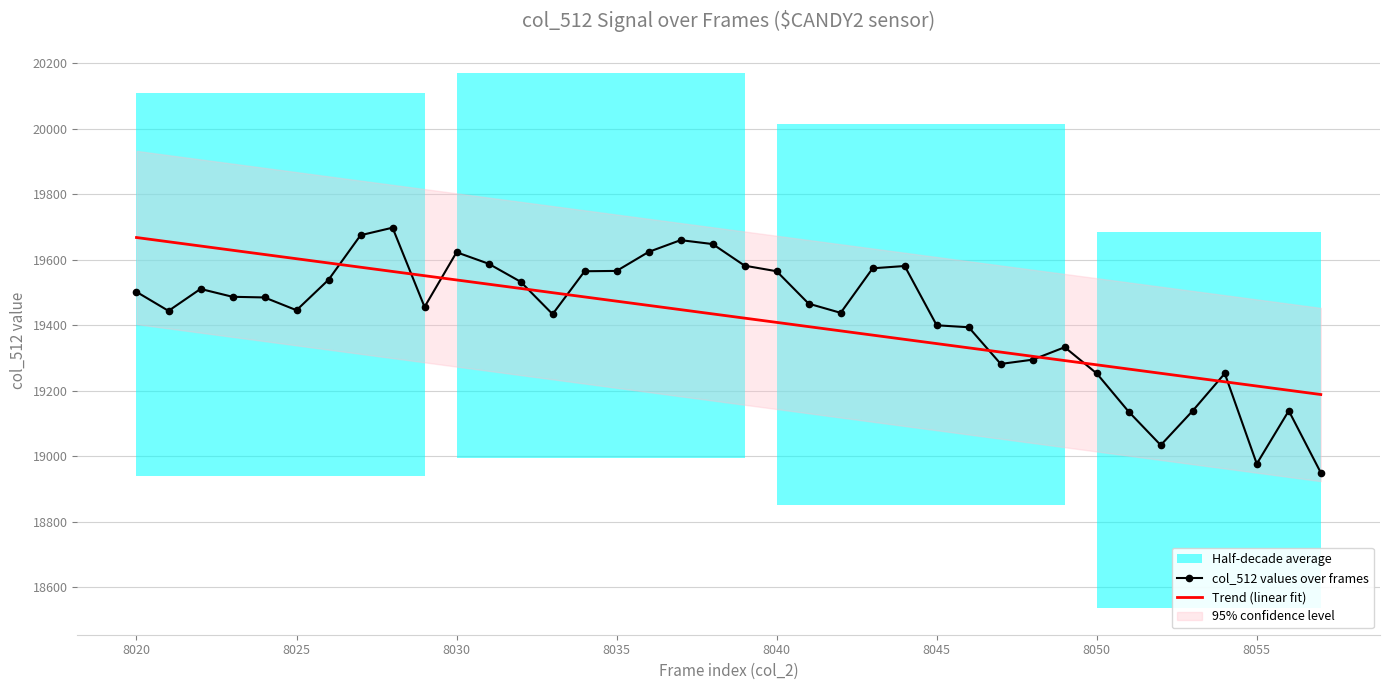

What is the lowest value of the Trend (linear fit) series?

19188.6